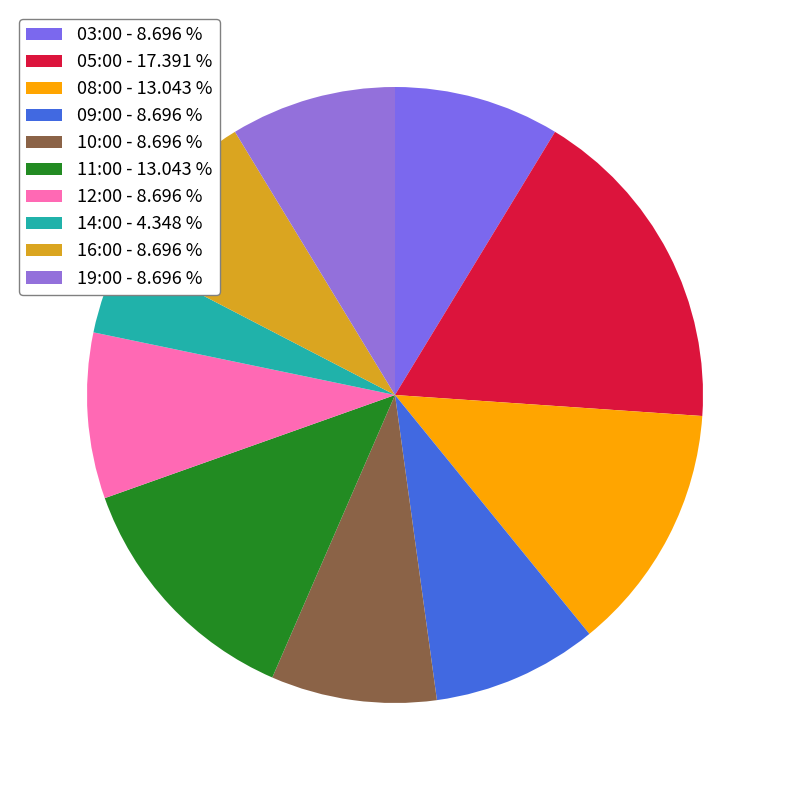

How many slices are in this pie chart?

10